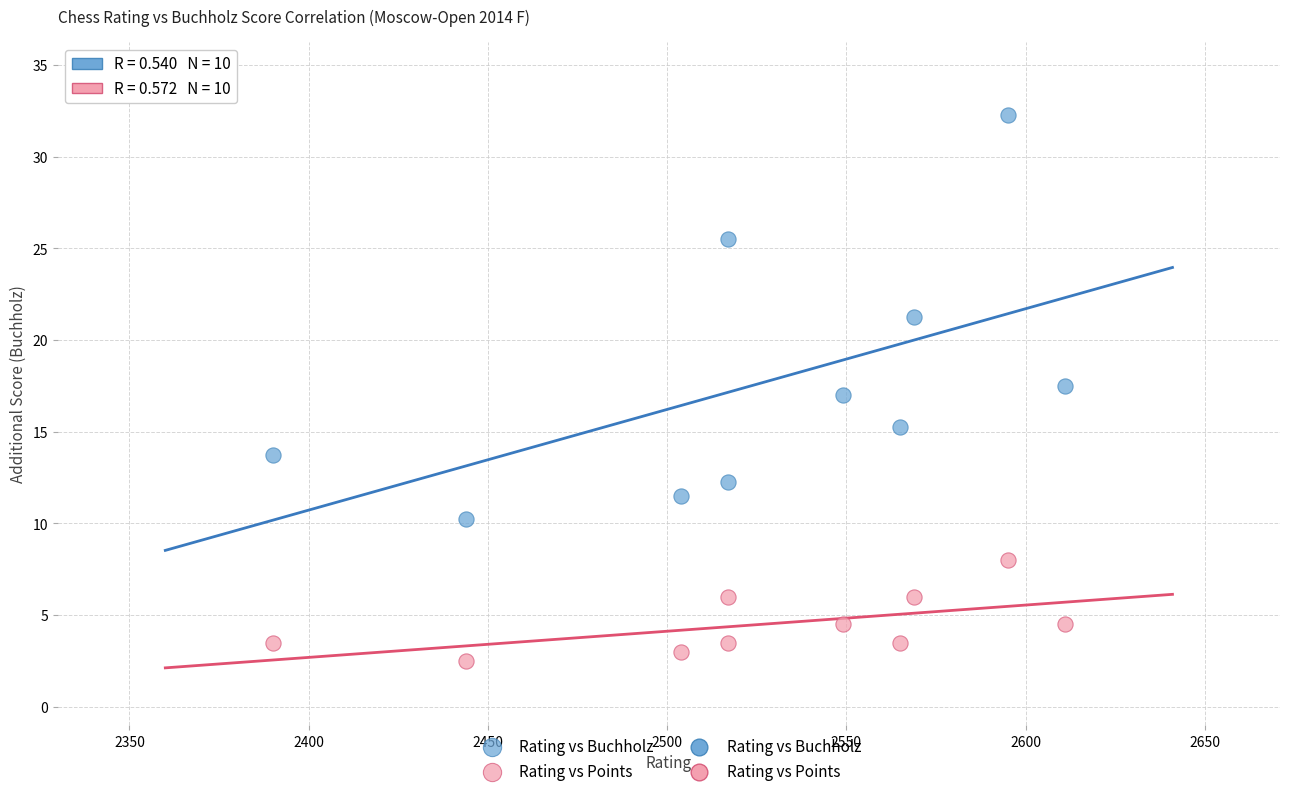

Which series has the widest spread of Y values?

Rating vs Buchholz